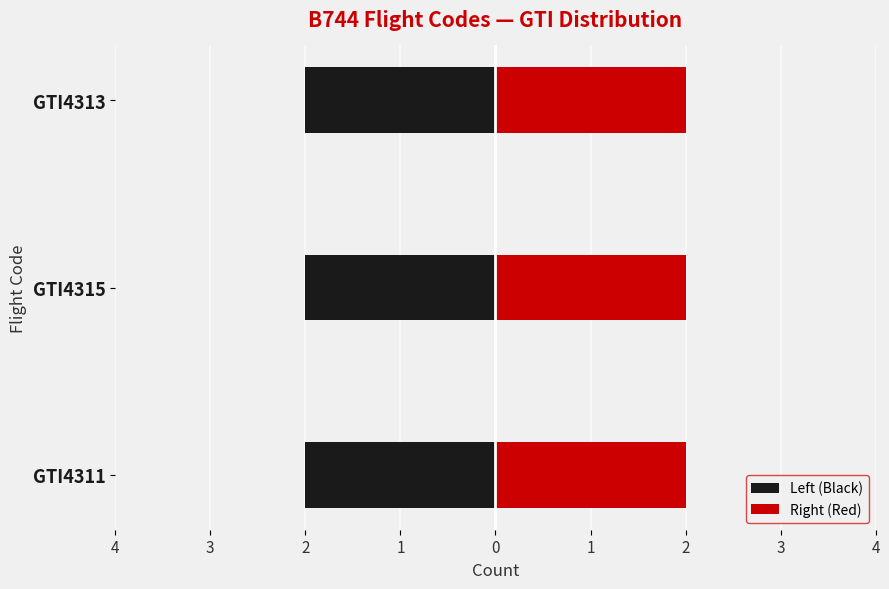

Are the bars horizontal?

Yes